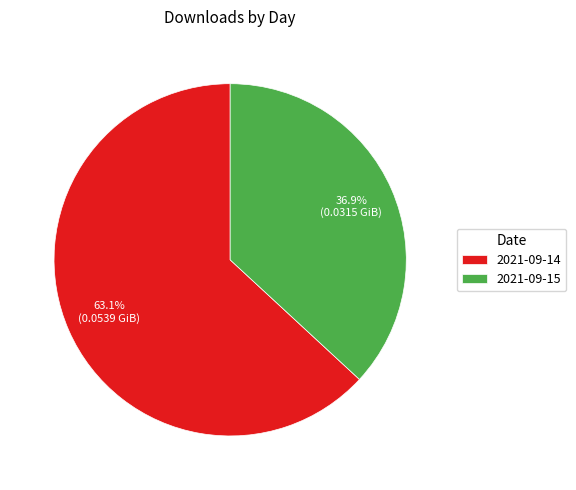

Does 2021-09-15 account for over 50% of the chart?

No